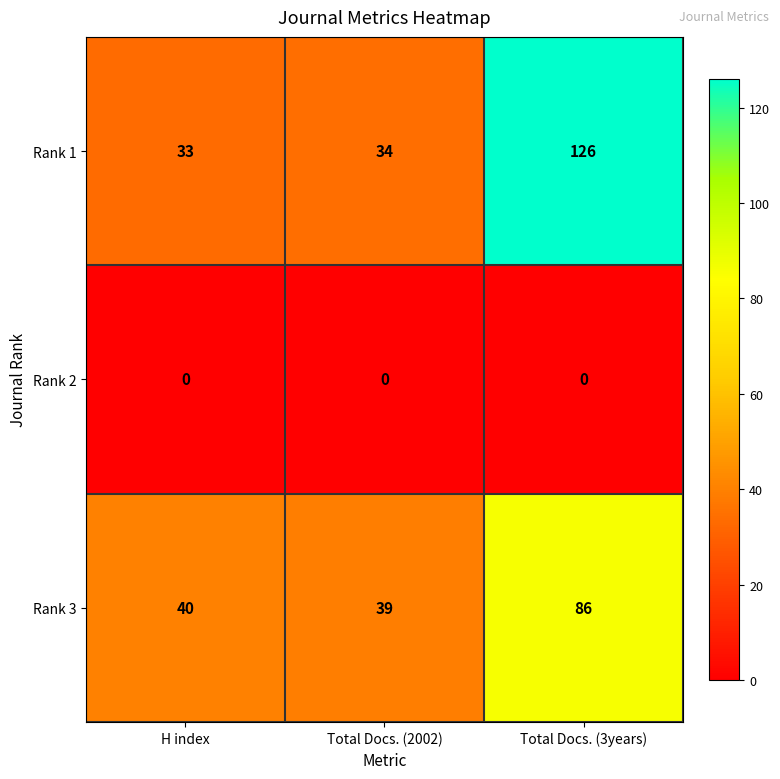

List the series in order of their peak value, lowest first.

Rank 2, Rank 3, Rank 1